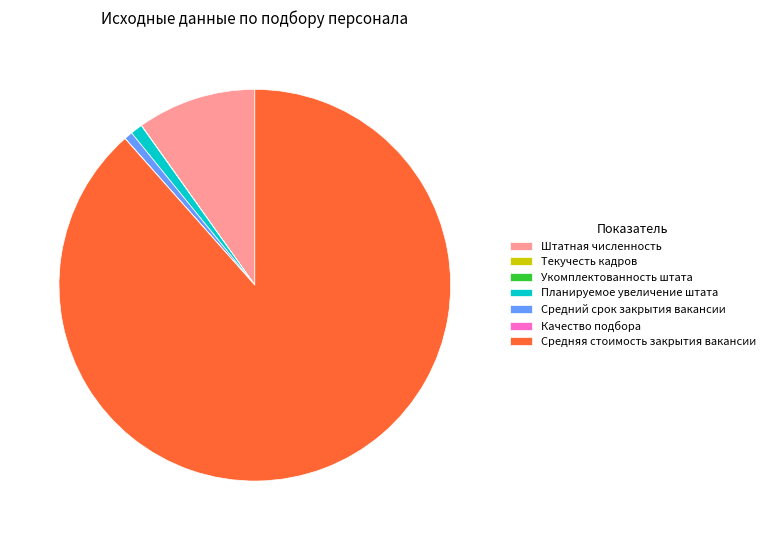

Is it true that Средняя стоимость закрытия вакансии is 88% of the pie?

True